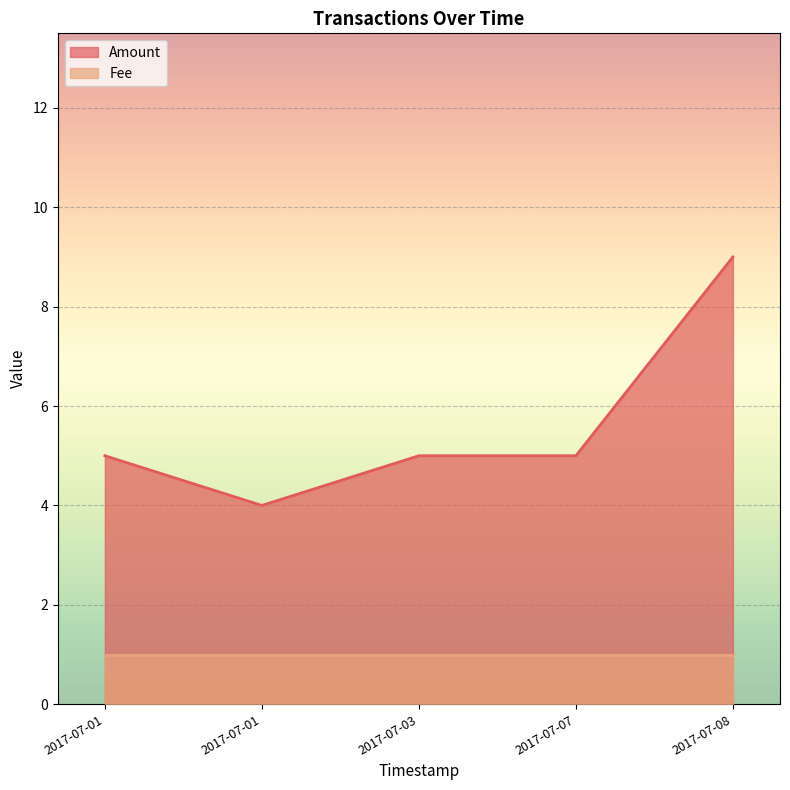

What value does the Amount series have at 2017-07-07 20:22:16?

5